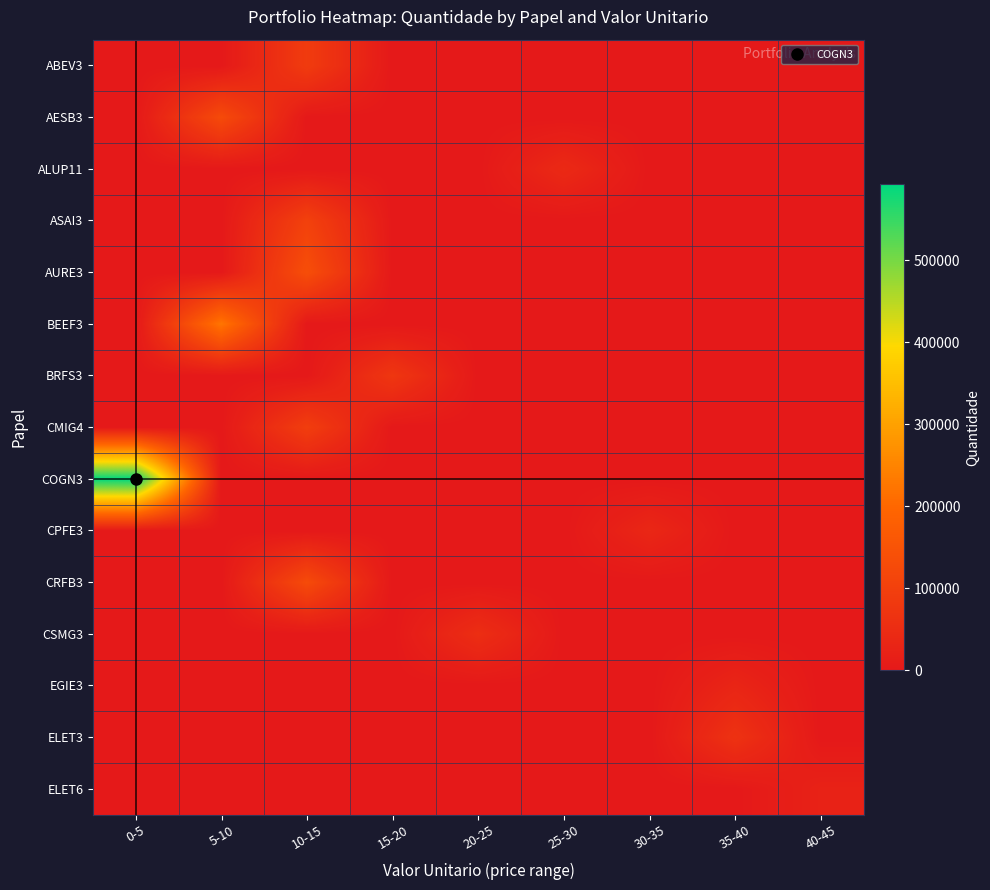

Which label corresponds to the largest value in the chart?

0-5